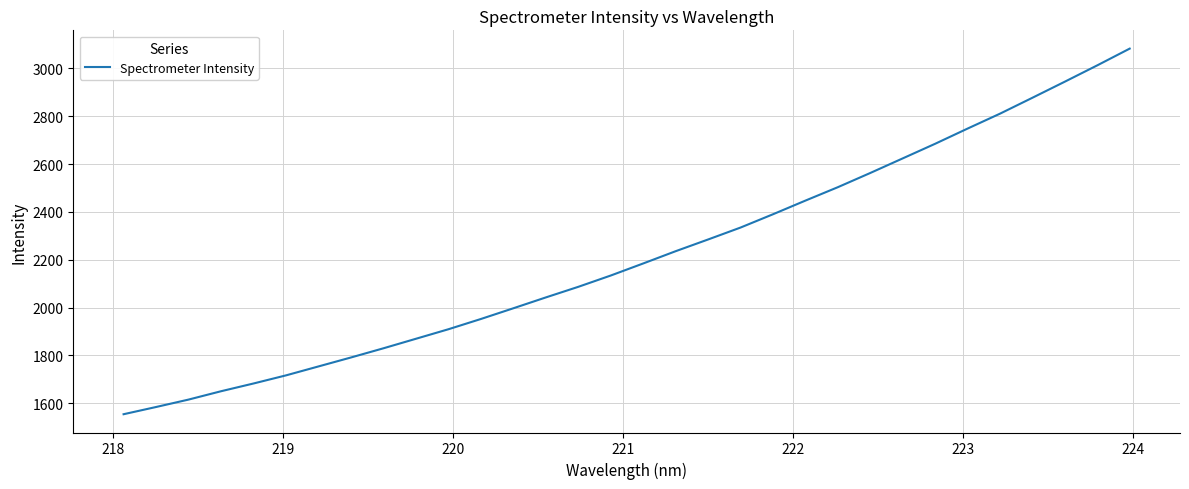

What is the minimum value shown in the chart?

1554.5